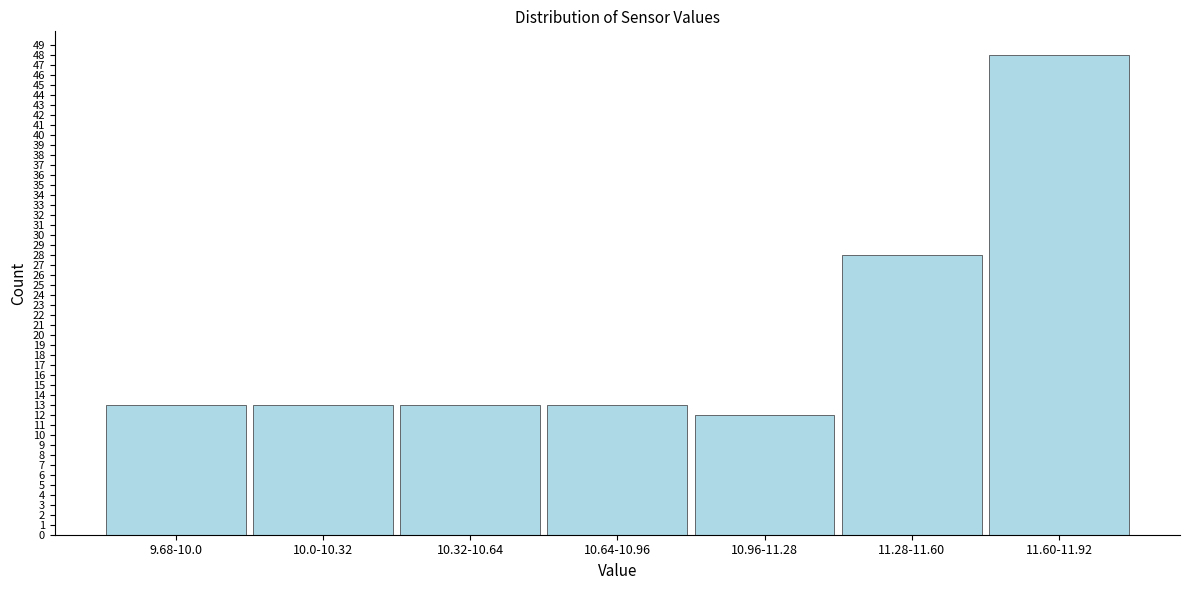

Reading left to right, list all the values displayed in this chart.

9.68-10.0=13	10.0-10.32=13	10.32-10.64=13	10.64-10.96=13	10.96-11.28=12	11.28-11.60=28	11.60-11.92=48